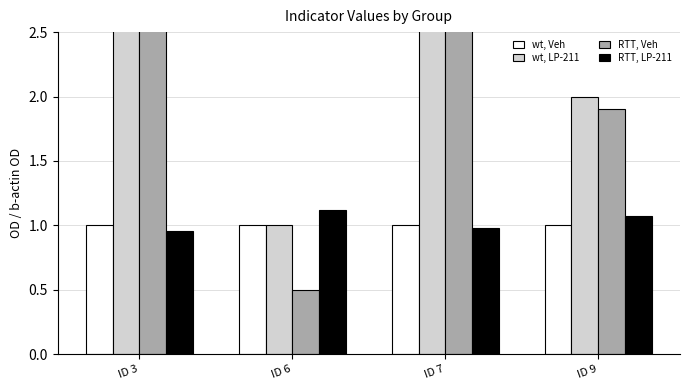

At which category is the sum across all series the highest?

ID 7